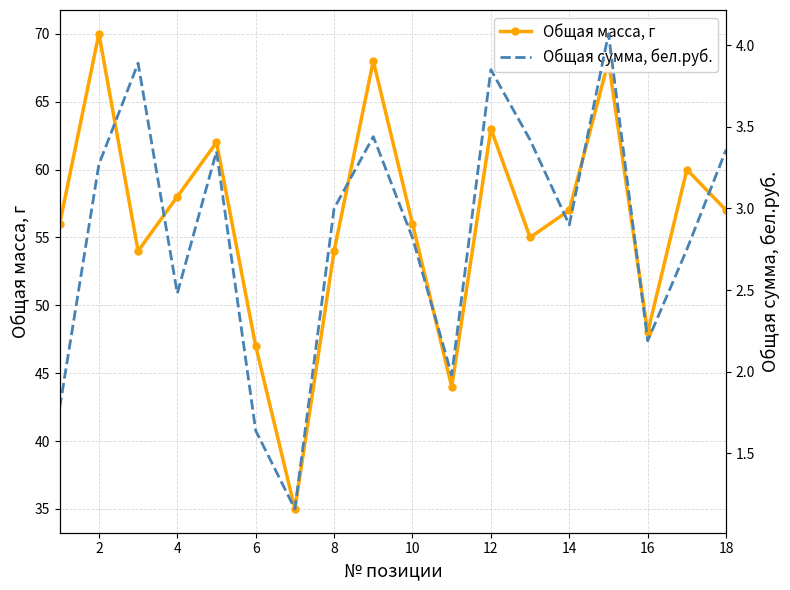

In Общая масса, г, how many points are higher than both neighbors (excluding endpoints)?

6